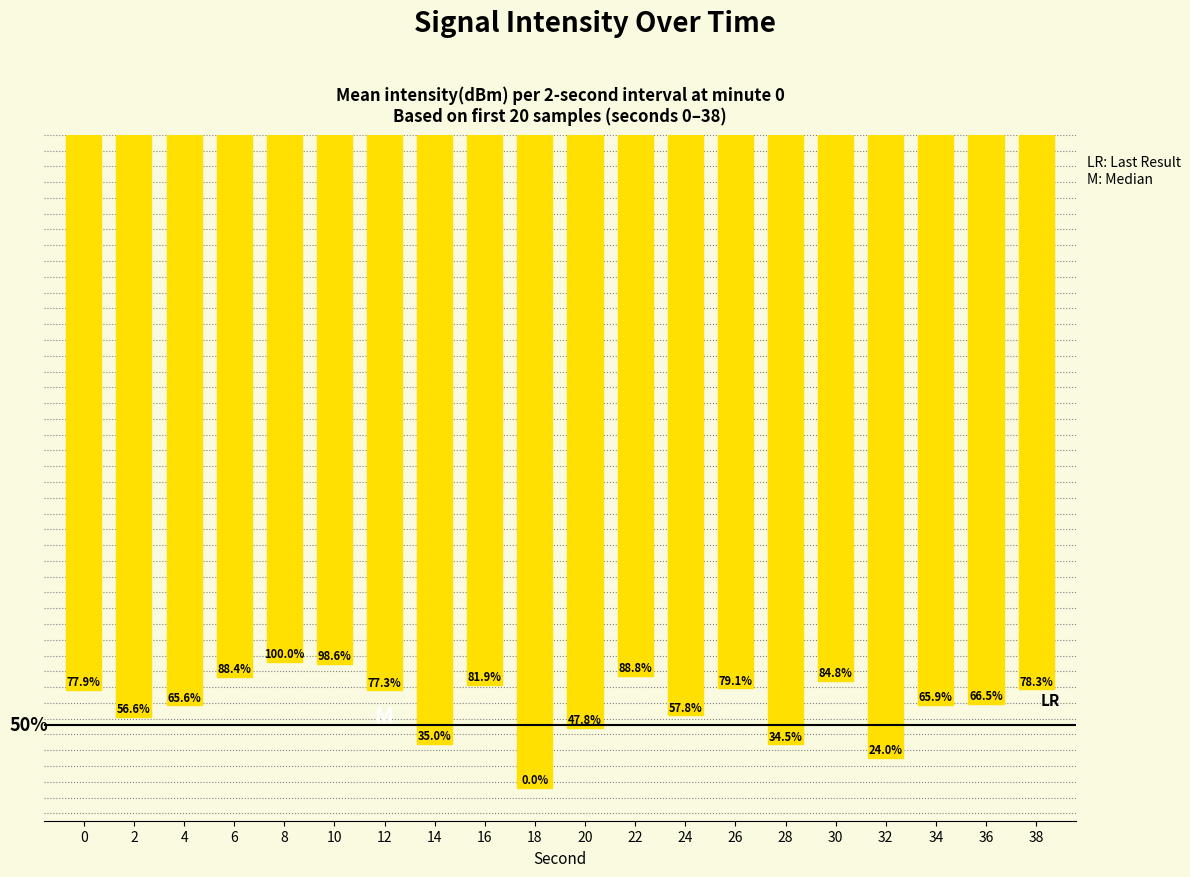

What is the change in value from 14 to 32?

-2.6